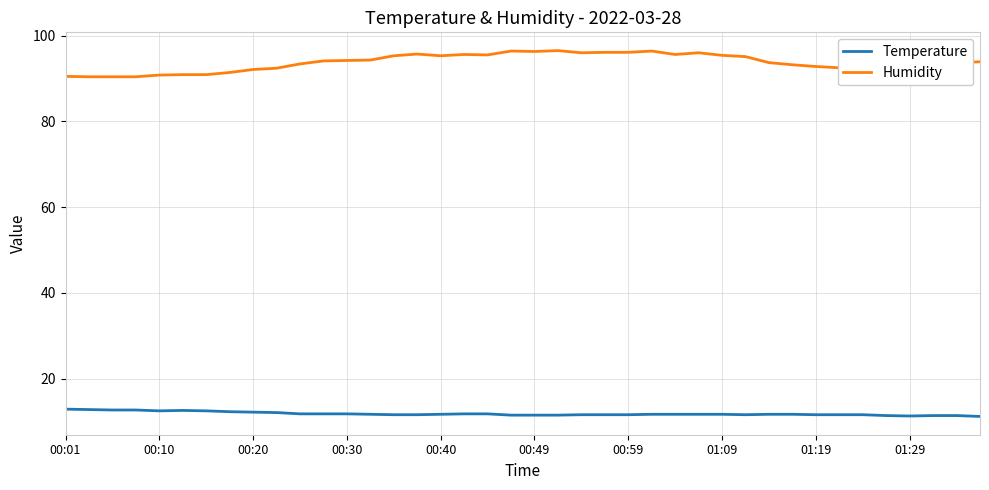

Which series has the widest spread of values?

Humidity